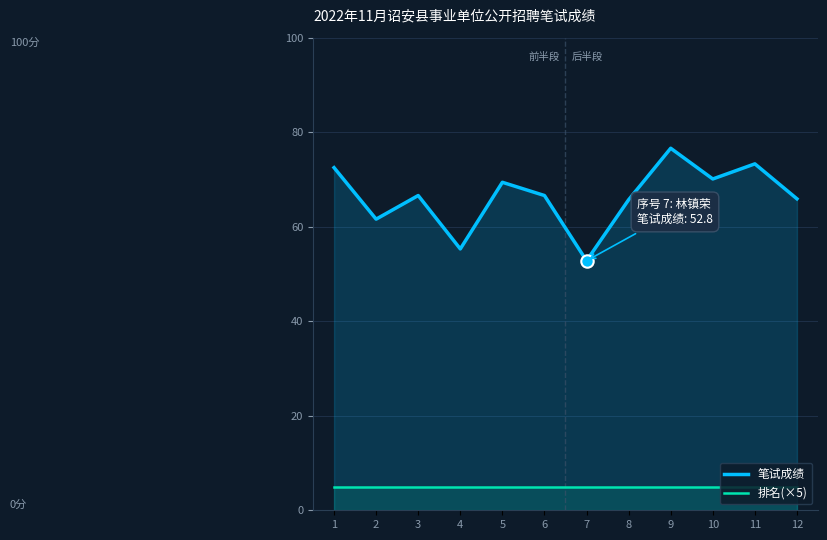

Which series has the largest total across all categories?

笔试成绩